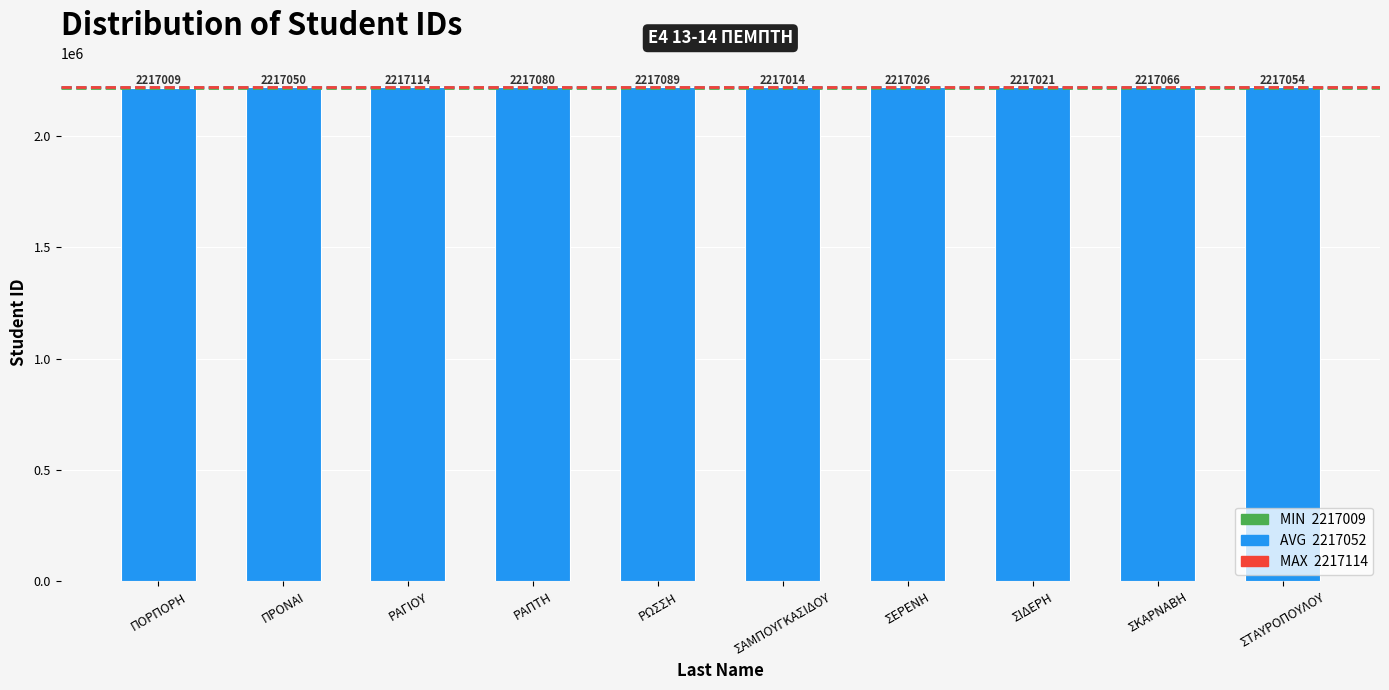

What position from the right is ΠΟΡΠΟΡΗ?

10